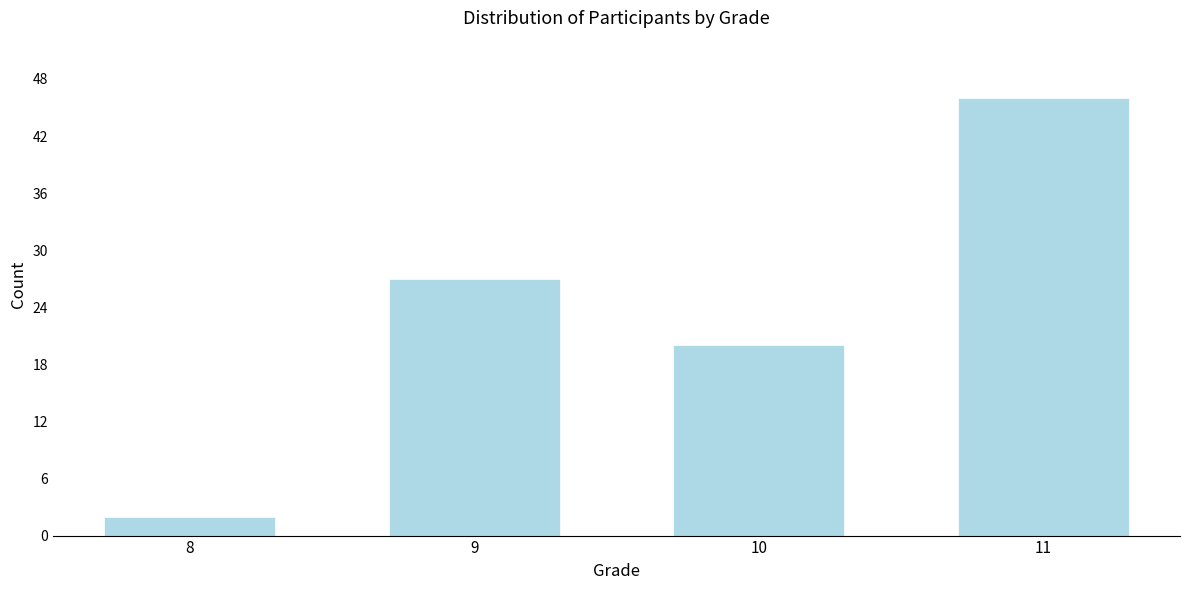

Reading left to right, what are all the values shown in this chart?

8=2	9=27	10=20	11=46